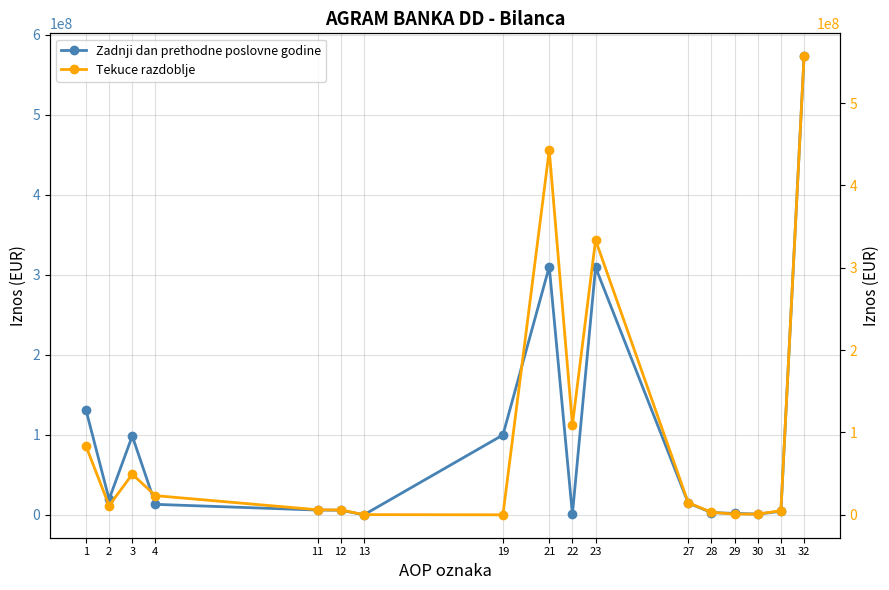

At which category is the sum across all series the highest?

32